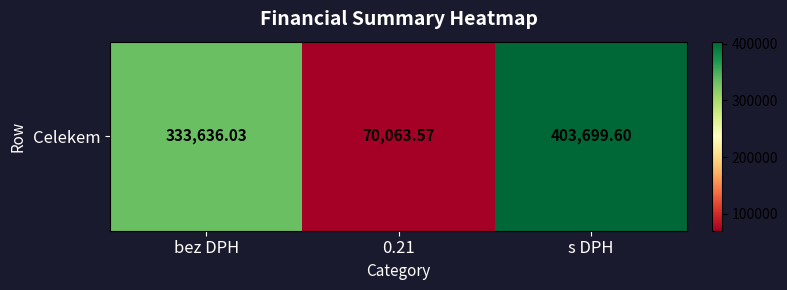

What is the greatest value displayed?

403699.6